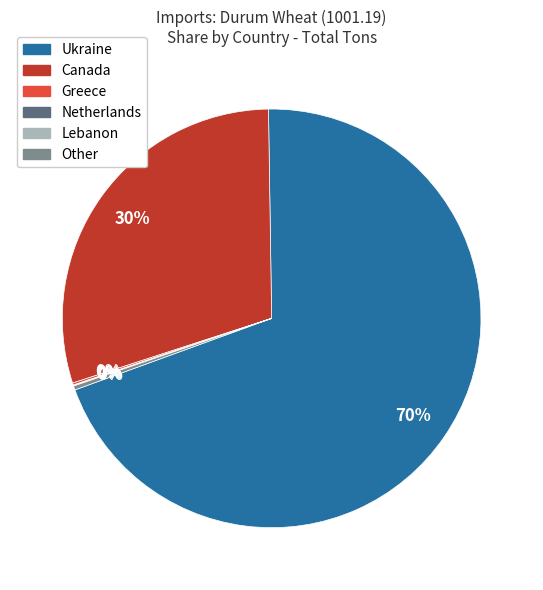

Does any single category account for the majority?

Yes